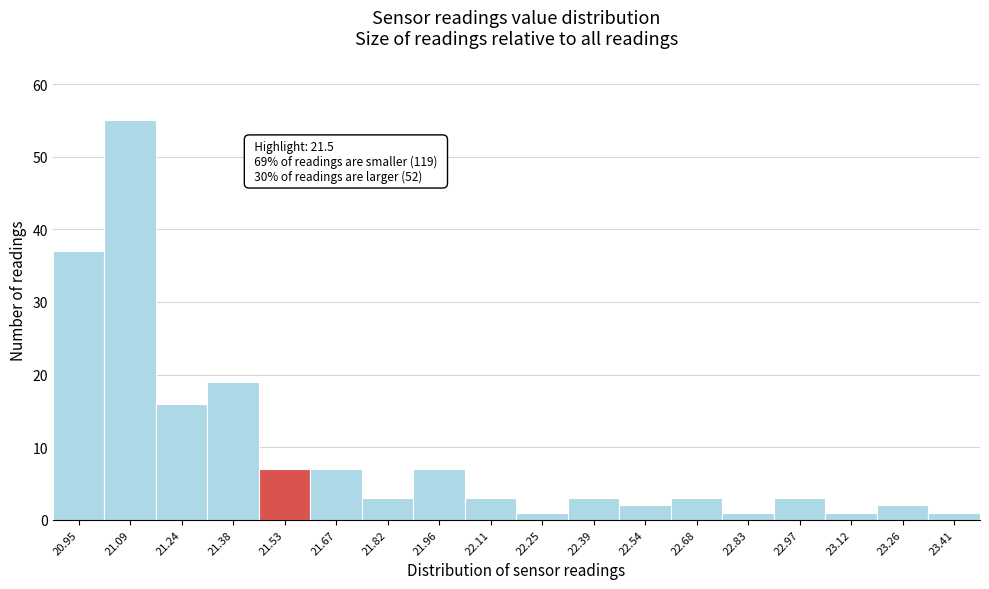

Reading left to right, what are all the values shown in this chart?

37	55	16	19	7	7	3	7	3	1	3	2	3	1	3	1	2	1